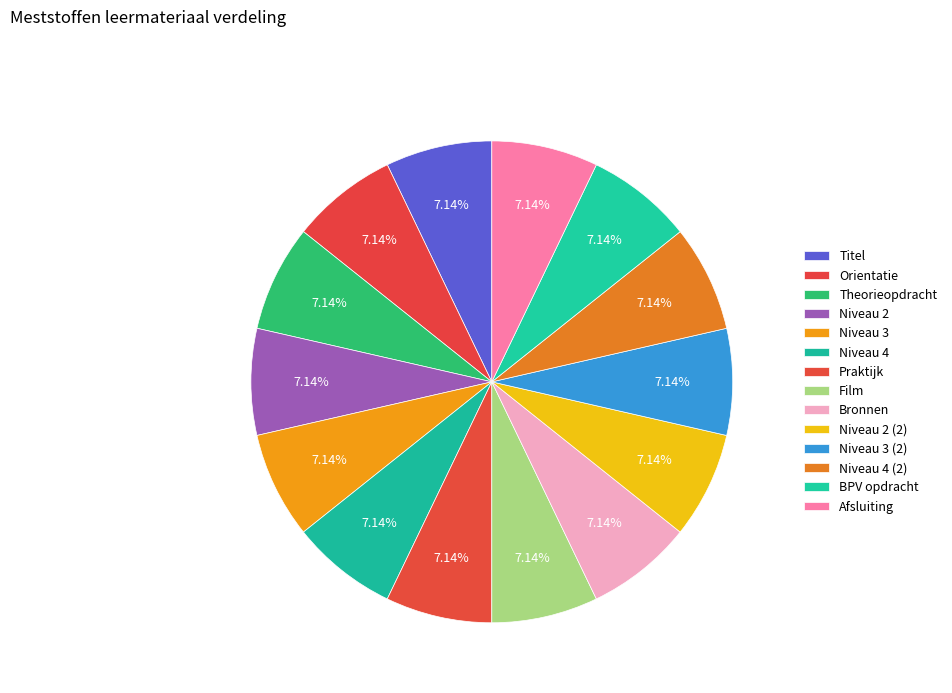

Approximately how many times larger is the value at Theorieopdracht compared to Afsluiting?

1.0